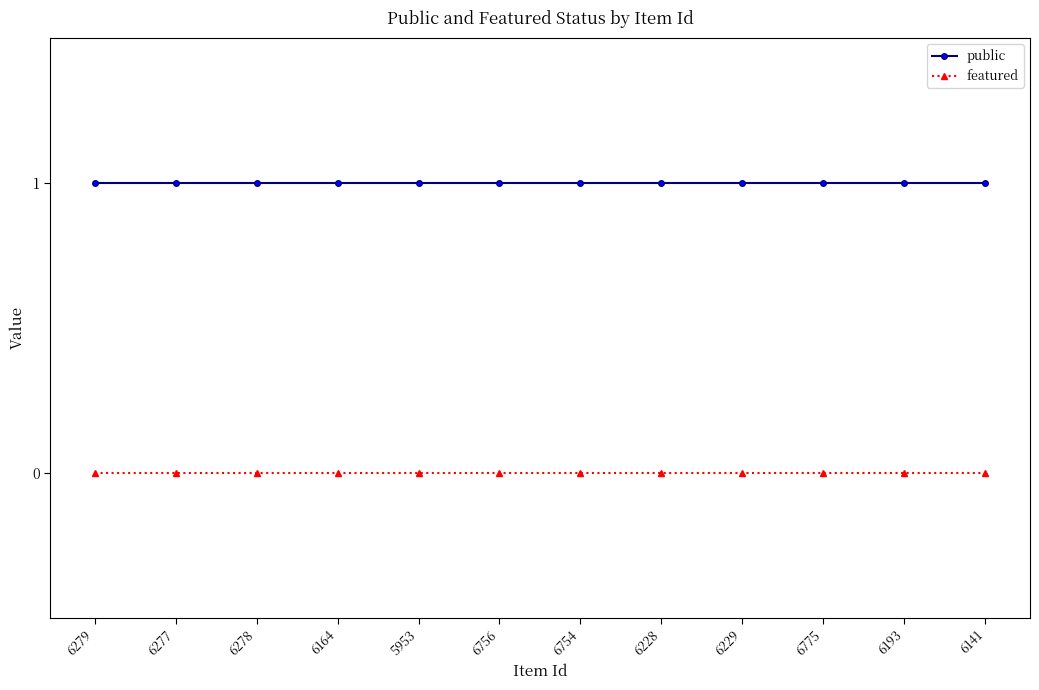

True or false: featured and public cross at least once.

False